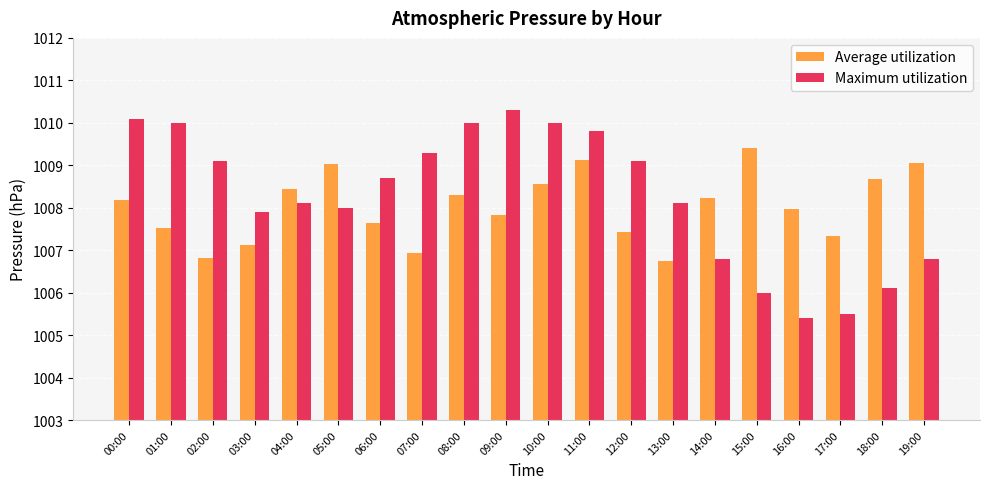

How many categories are shown in the chart?

20